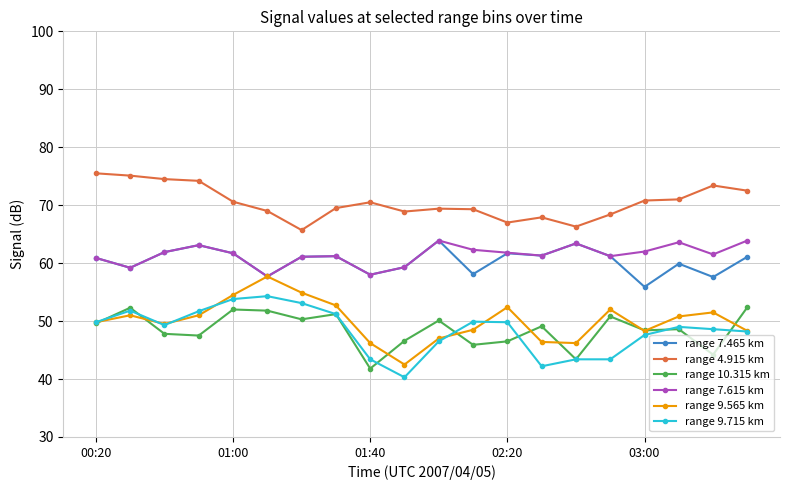

True or false: range 7.465 km has more than 0 interior local peaks.

True